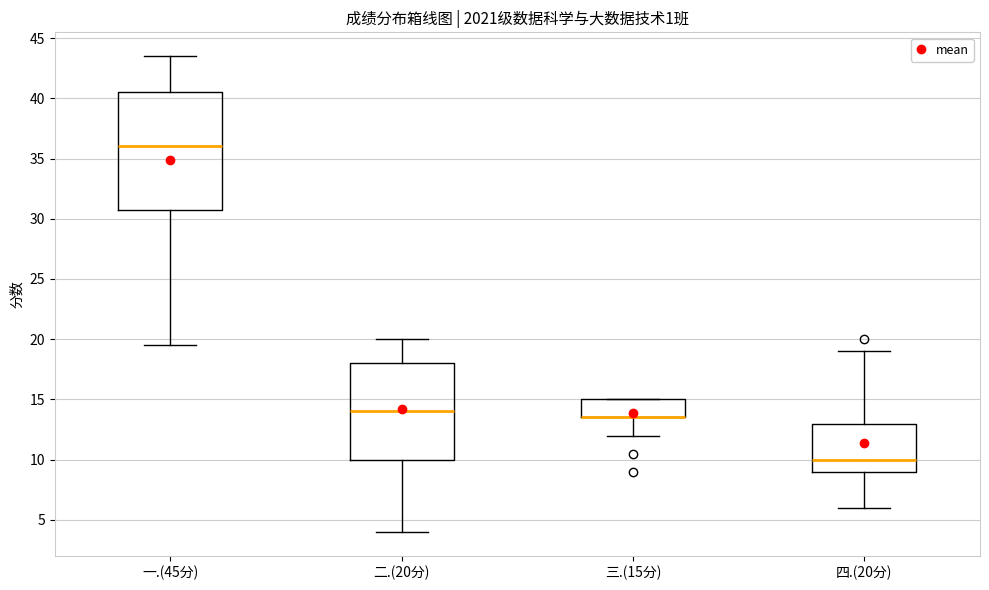

Reading left to right, transcribe this box plot: for each box, give where its median line is, the range the box spans, and where its two whiskers end, as read against the y-axis. The values are not printed on the chart, so give them approximately, as read against the axis.

一.(45分): median 36.0, box 31.0 to 40.5, whiskers 19.5 to 43.5
二.(20分): median 14.0, box 10.0 to 18.0, whiskers 4.0 to 20.0
三.(15分): median 13.5 (drawn on the box's lower edge), box 13.5 to 15.0, whiskers 12.0 to 15.0
四.(20分): median 10.0, box 9.0 to 13.0, whiskers 6.0 to 19.0